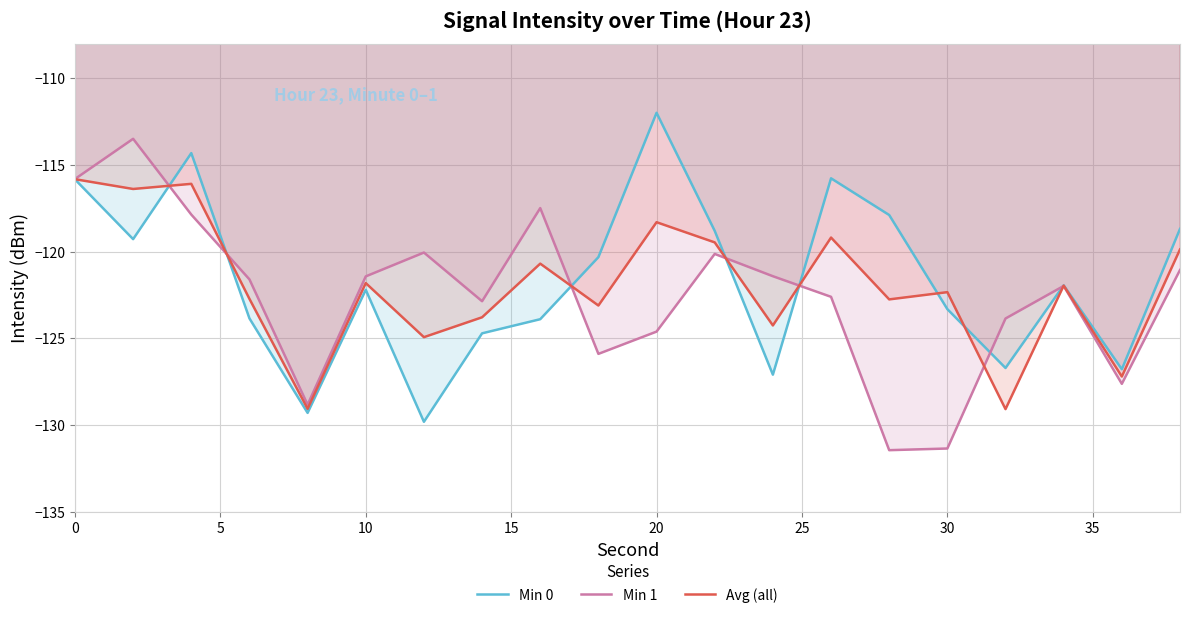

What is the lowest value of the Min 0 series?

-129.8